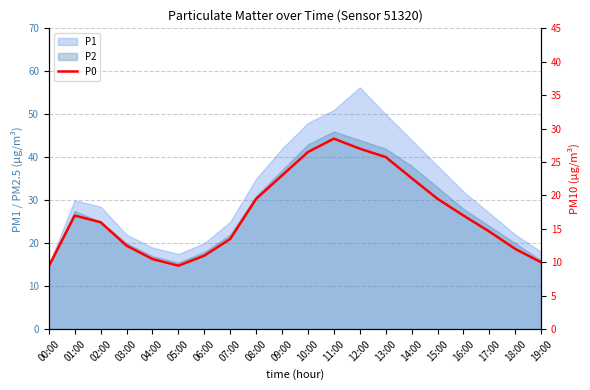

What is the difference between the second highest and second lowest values?

17.5